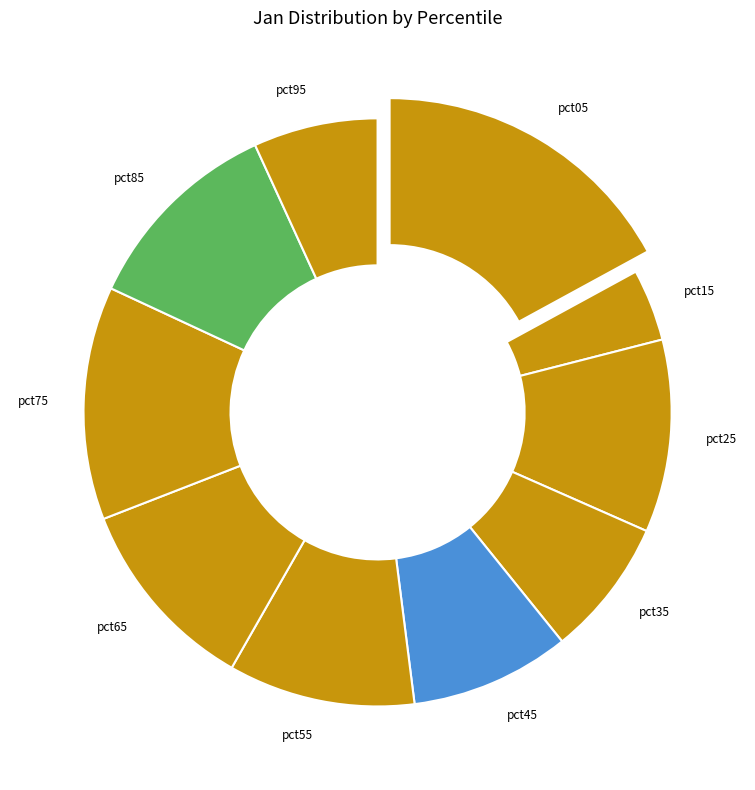

What is the smallest slice in the pie chart?

pct15